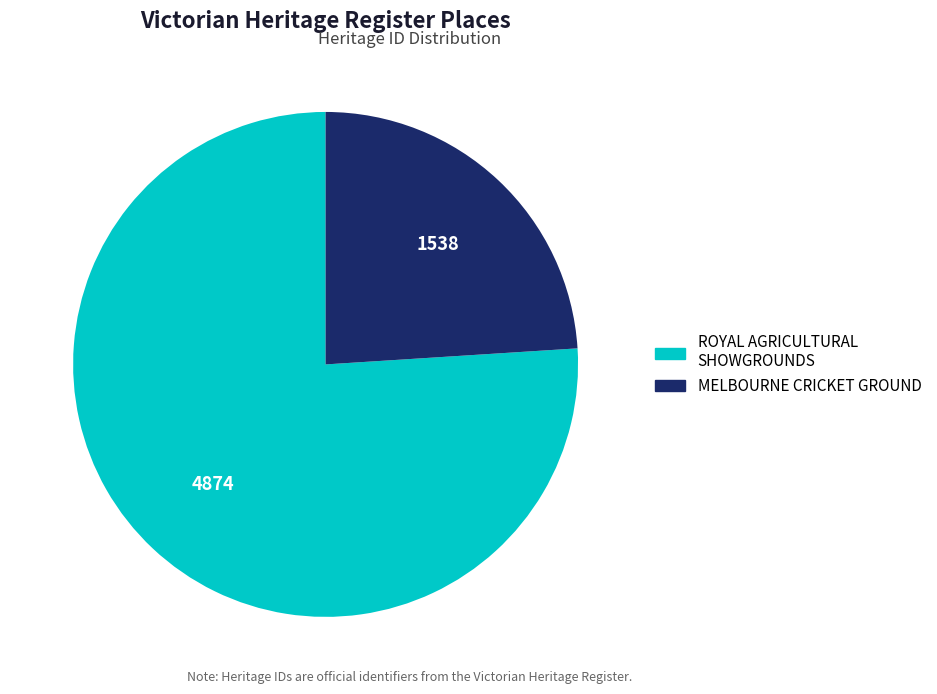

Which category has the smallest portion of the pie?

MELBOURNE CRICKET GROUND